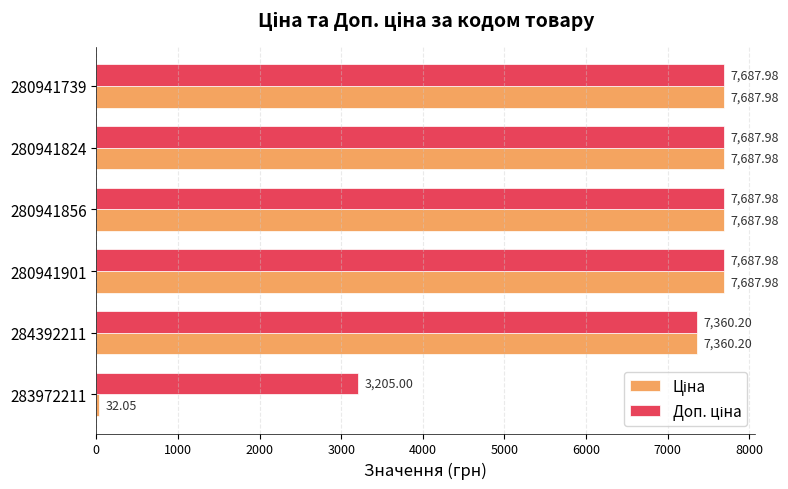

At how many categories does at least one series exceed 6492?

5